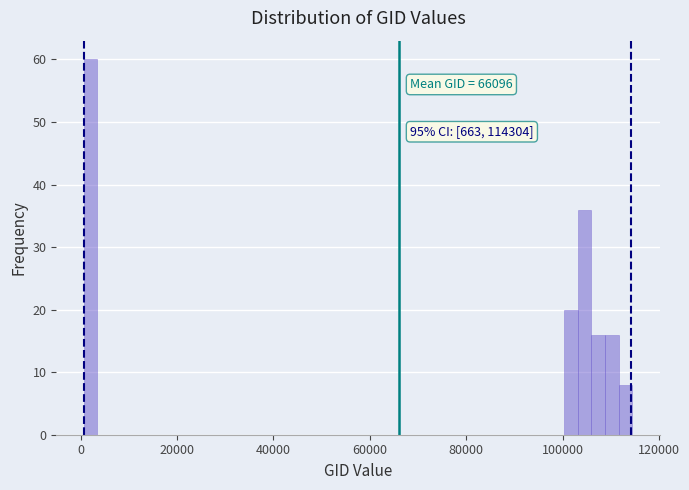

Around what value on the x-axis is the tallest bar? Give the approximate position of its centre, as read against the axis.

2000